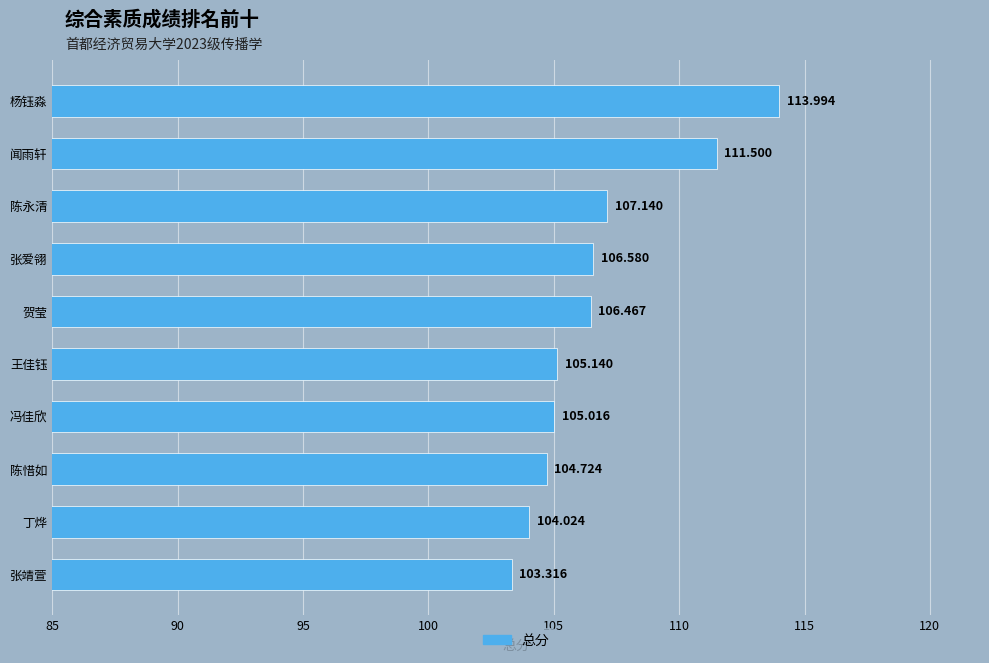

What is the label of the 3rd bar from the bottom?

陈惜如